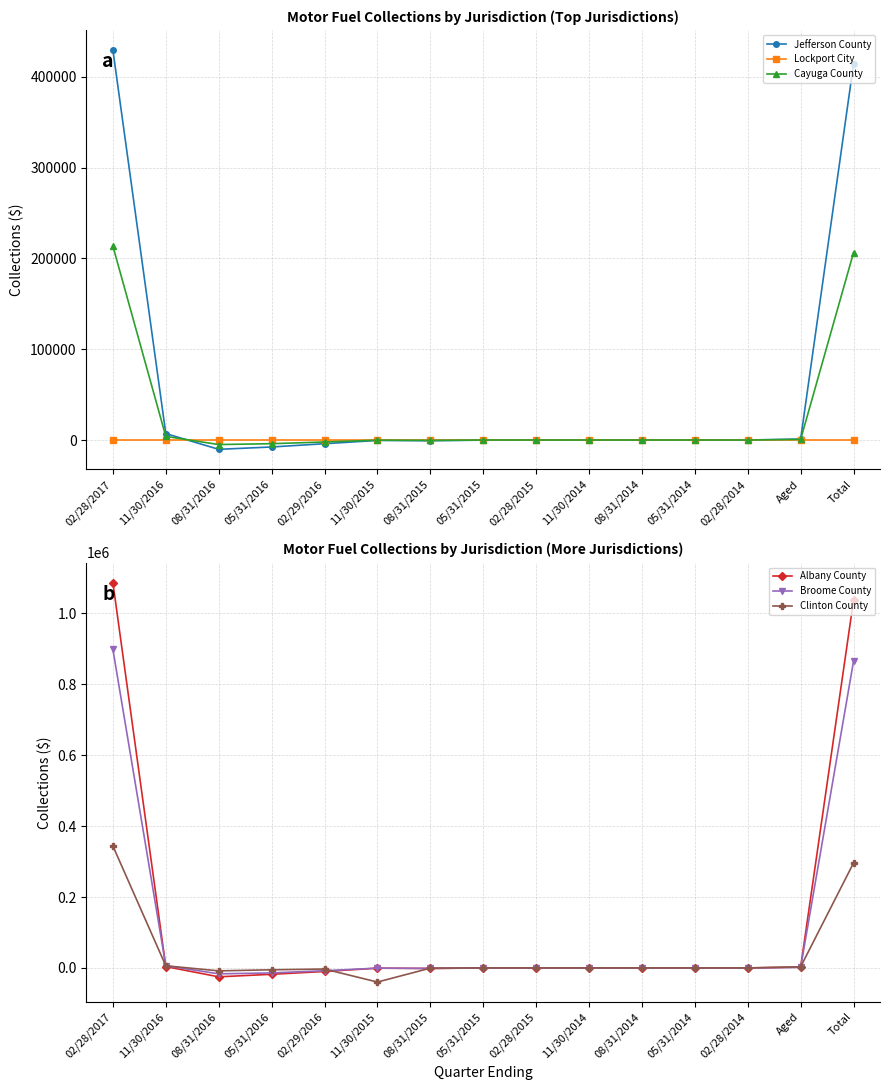

How many interior local valleys does the Jefferson County series have?

3